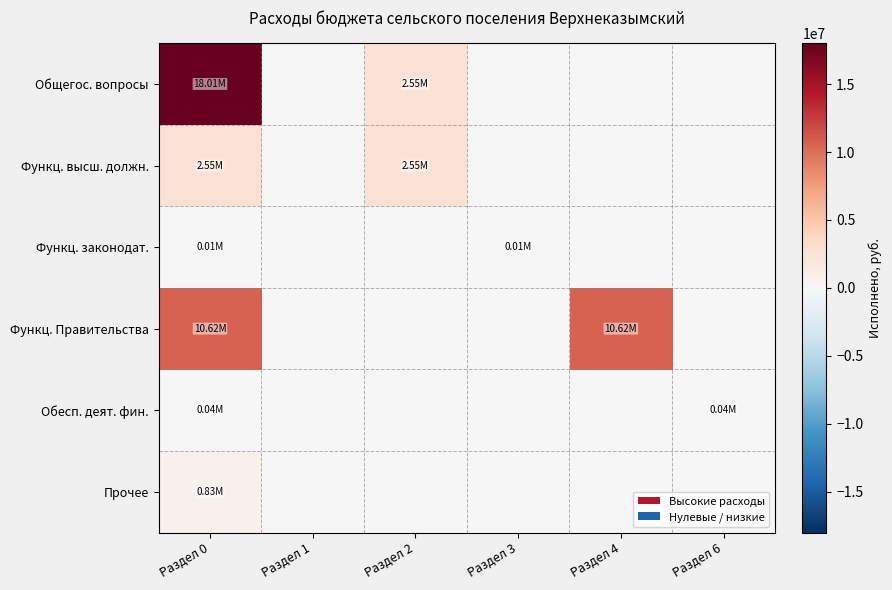

Between Раздел 0 and Раздел 1, which series saw the biggest shift?

Общегос. вопросы